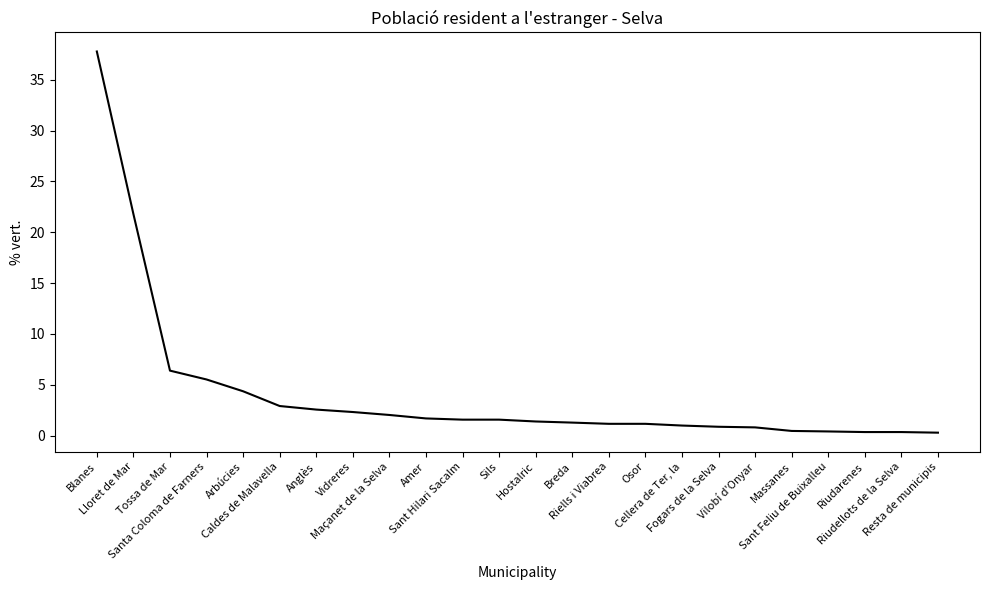

How many lines are shown in the chart?

1